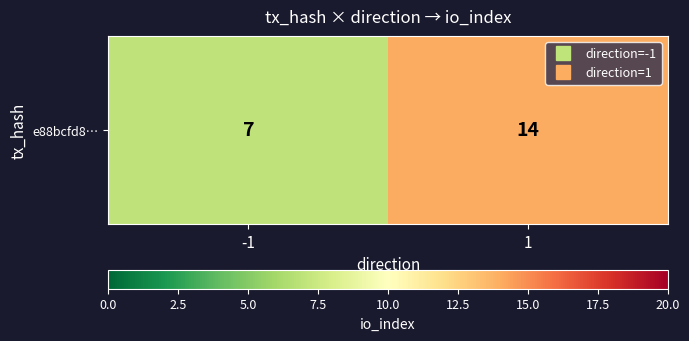

Rank the categories by value from highest to lowest.

1, -1